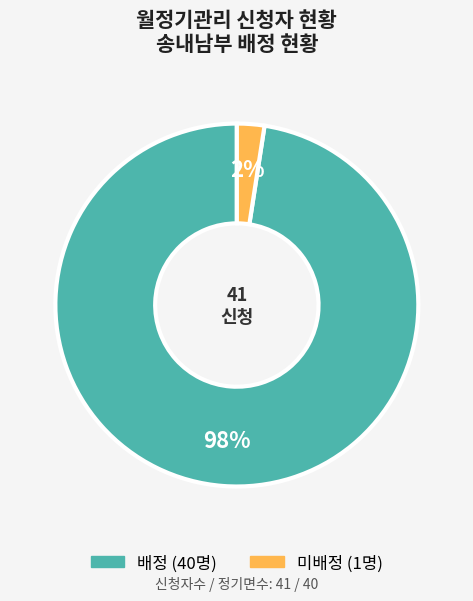

Which has a higher value, 미배정 or 배정?

배정